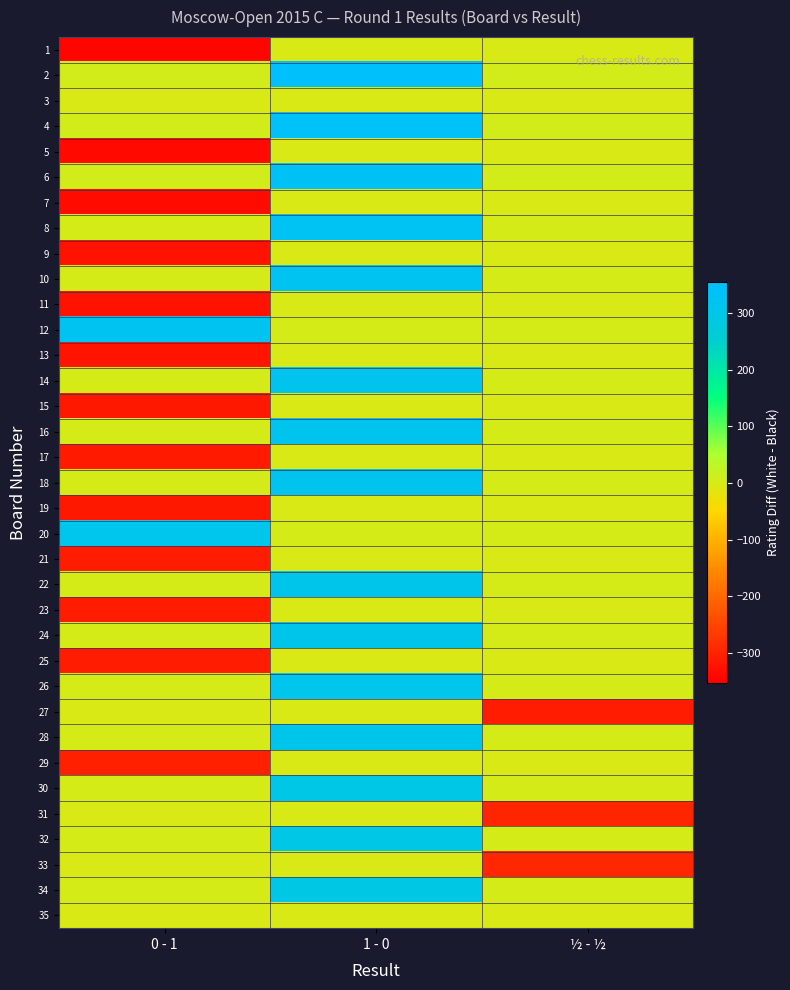

Which has a higher value, 1 - 0 or 0 - 1?

1 - 0